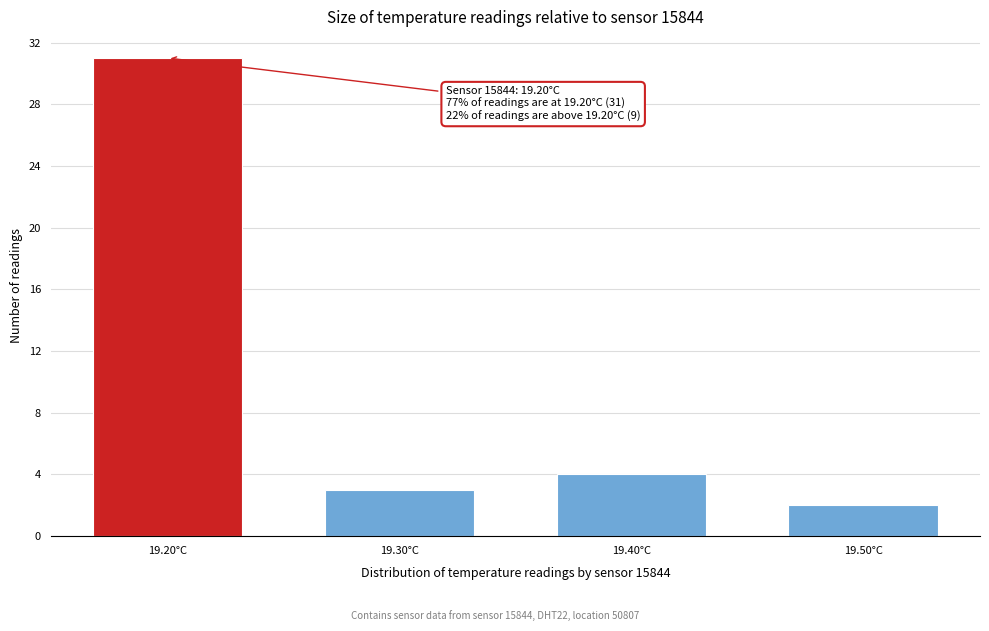

Over which range of the x-axis is the bar tallest?

19.15 to 19.25